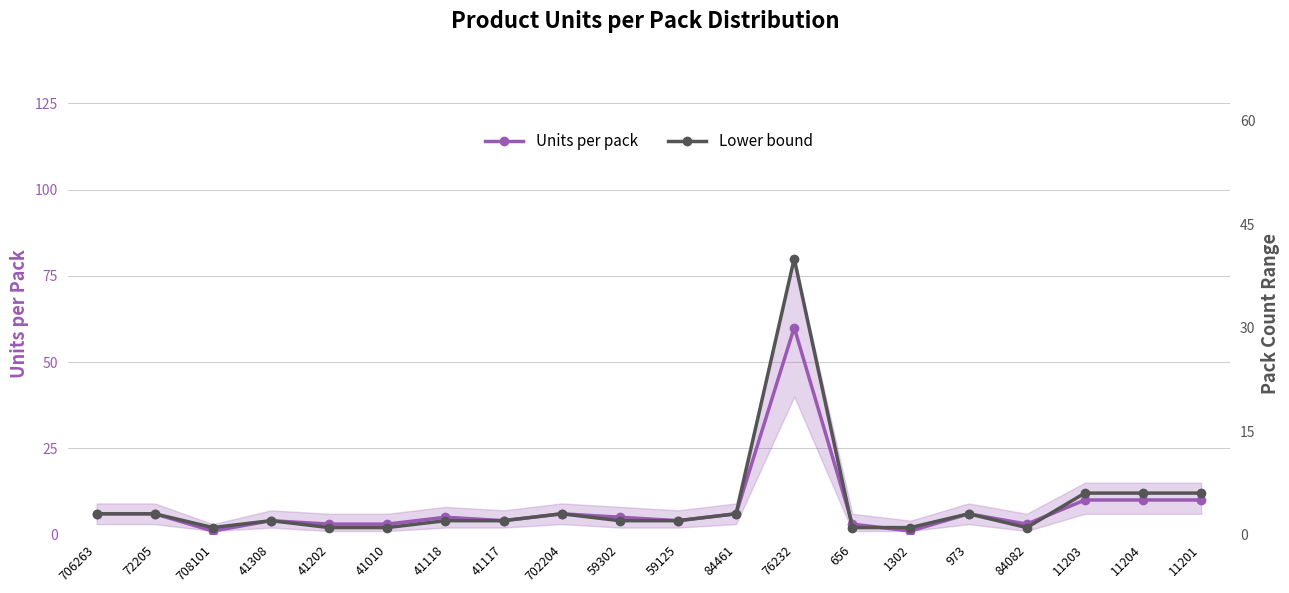

What is the maximum value for Lower bound?

40